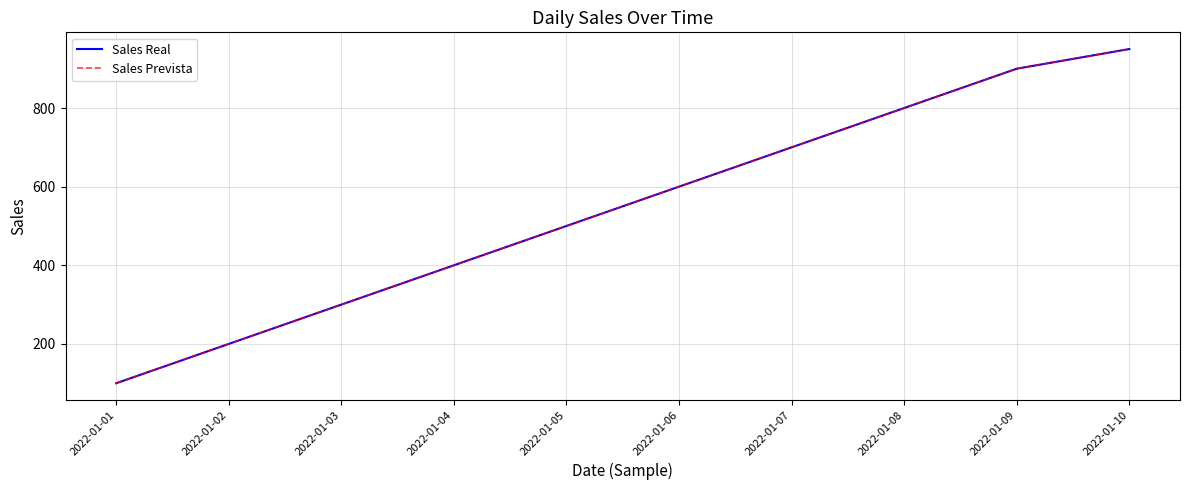

Does the chart have visible grid lines?

Yes